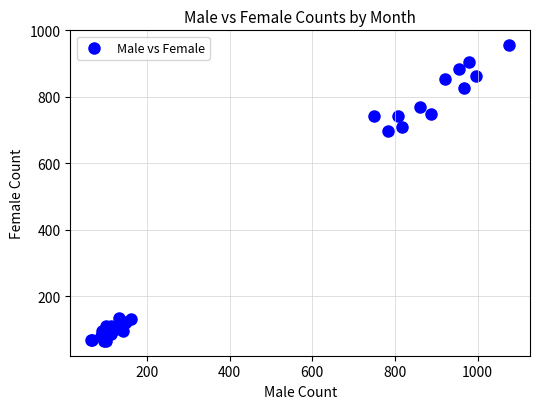

What Y value in the scatter plot is closest to 511?

699